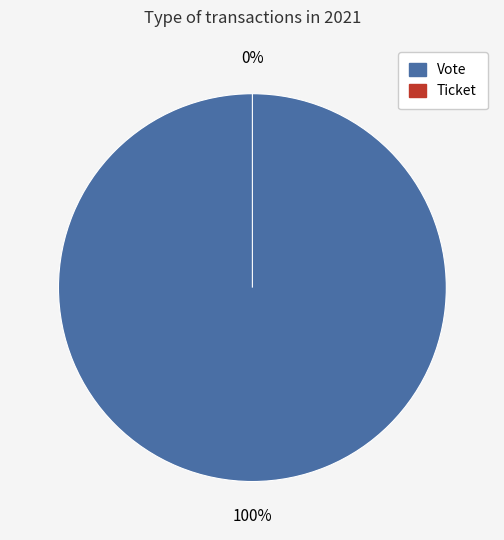

Rank the categories by value from highest to lowest.

Vote, Ticket